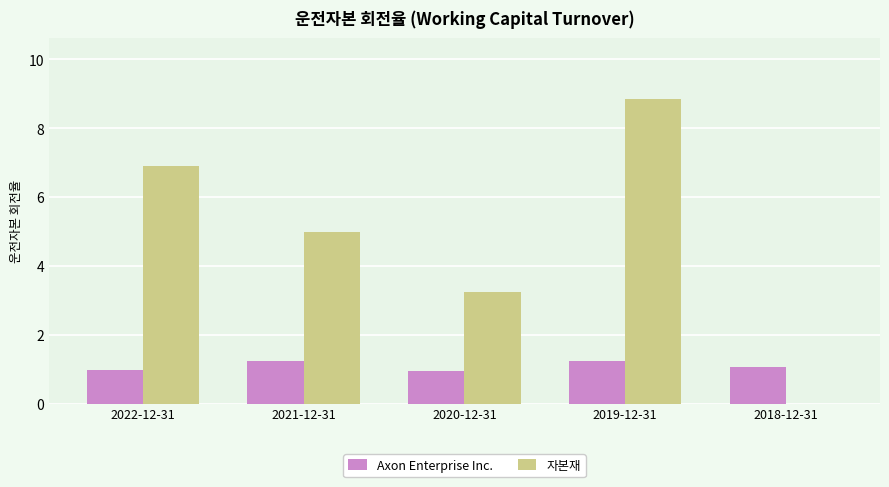

How many data points does each series have?

5